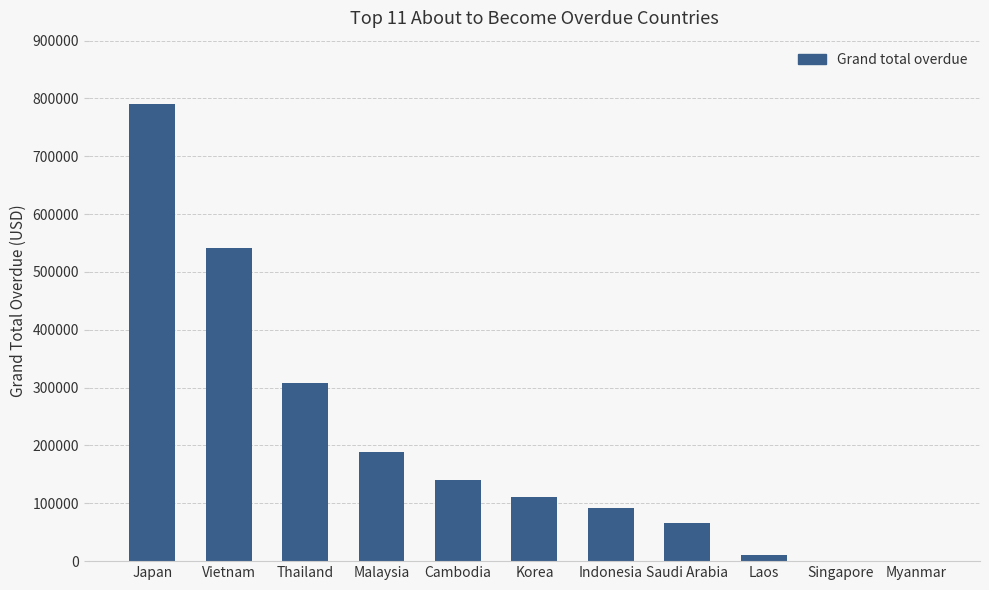

Is it true that the value at Malaysia is 189549.0?

True